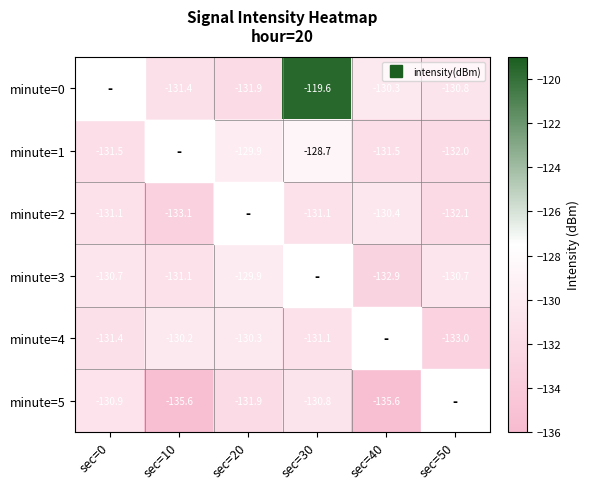

Is it true that minute=0 equals -130.3 at sec=40?

True